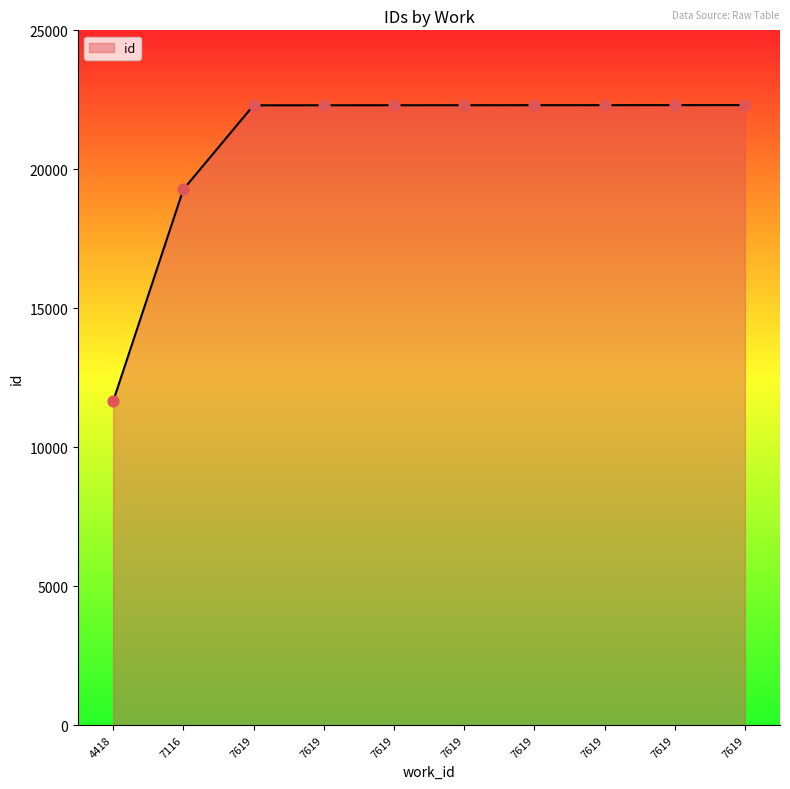

Approximately how many times larger is the value at 7116 compared to 7619?

0.9